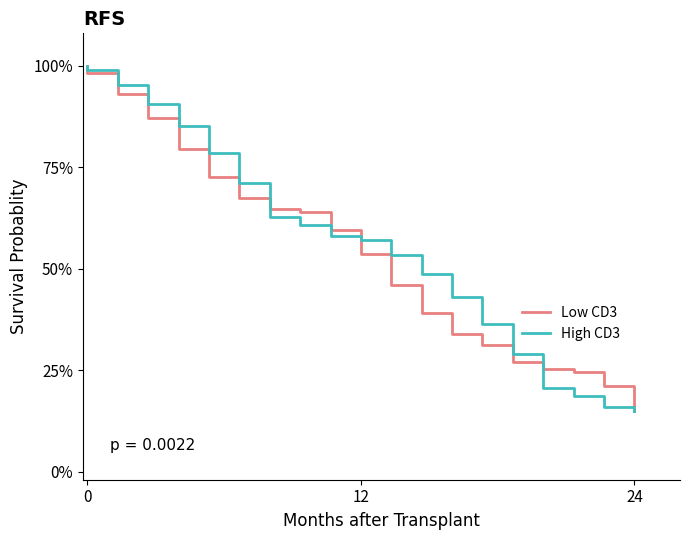

What are all the series names shown in the legend?

Low CD3, High CD3